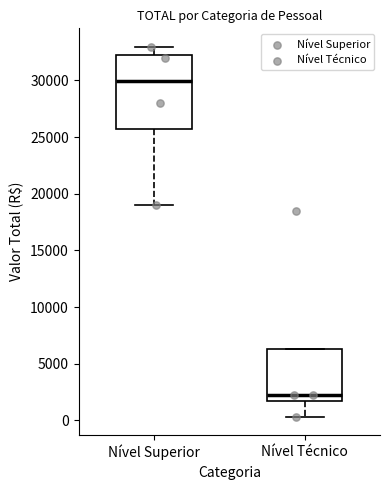

Reading left to right, transcribe this box plot: for each box, give where its median line is, the range the box spans, and where its two whiskers end, as read against the y-axis. The values are not printed on the chart, so give them approximately, as read against the axis.

Nível Superior: median 30000, box 25500 to 32000, whiskers 19000 to 33000
Nível Técnico: median 2000, box 1500 to 6500, whiskers 500 to 6500